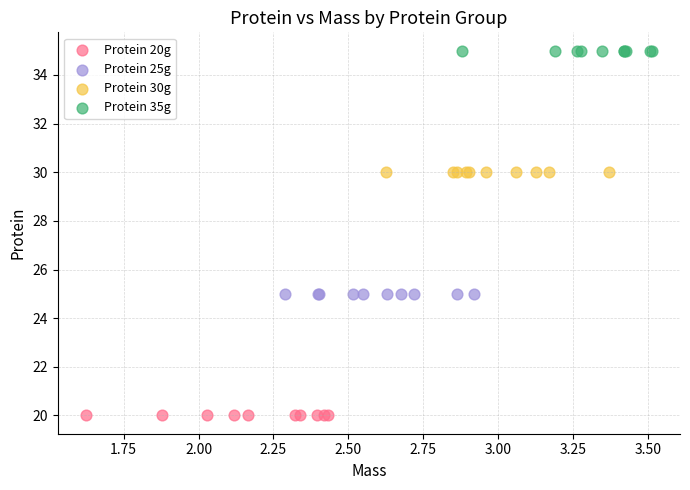

Which series reaches the minimum Y coordinate?

Protein 20g